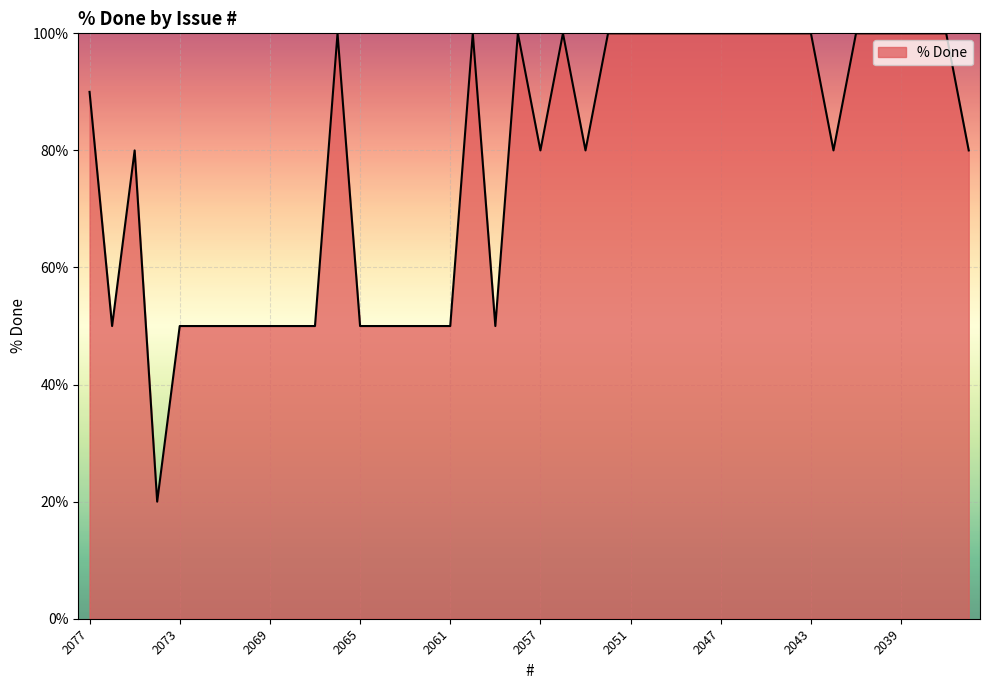

What is the smallest value displayed?

20